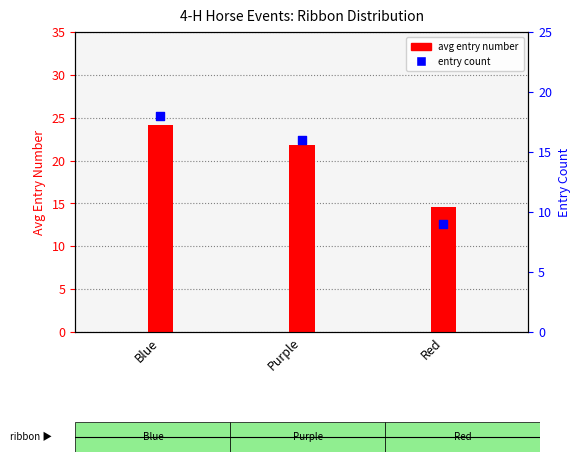

Which series has the widest spread of Y values?

avg entry number